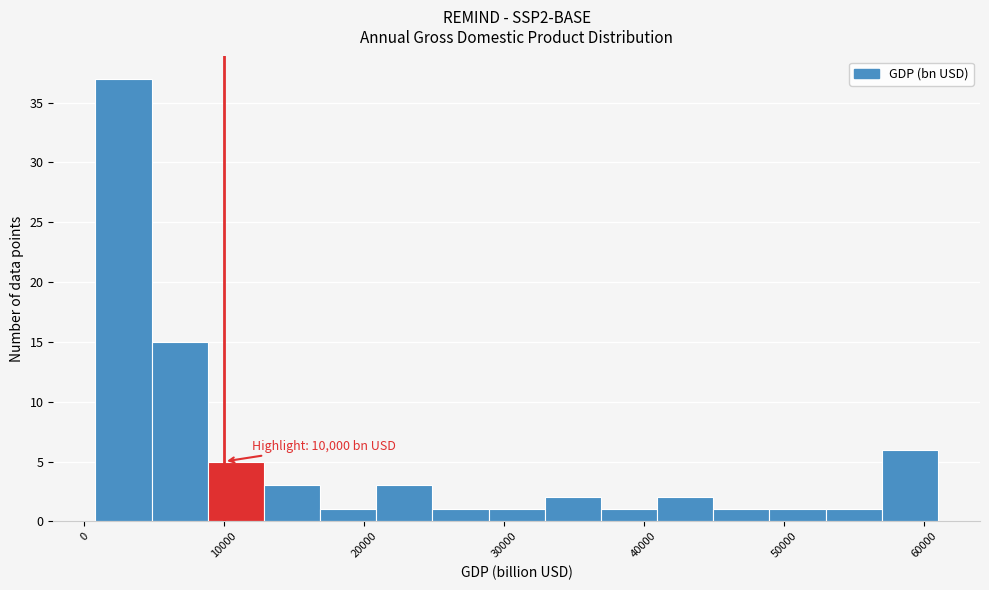

Which range on the x-axis has the tallest bar?

1000 to 5000